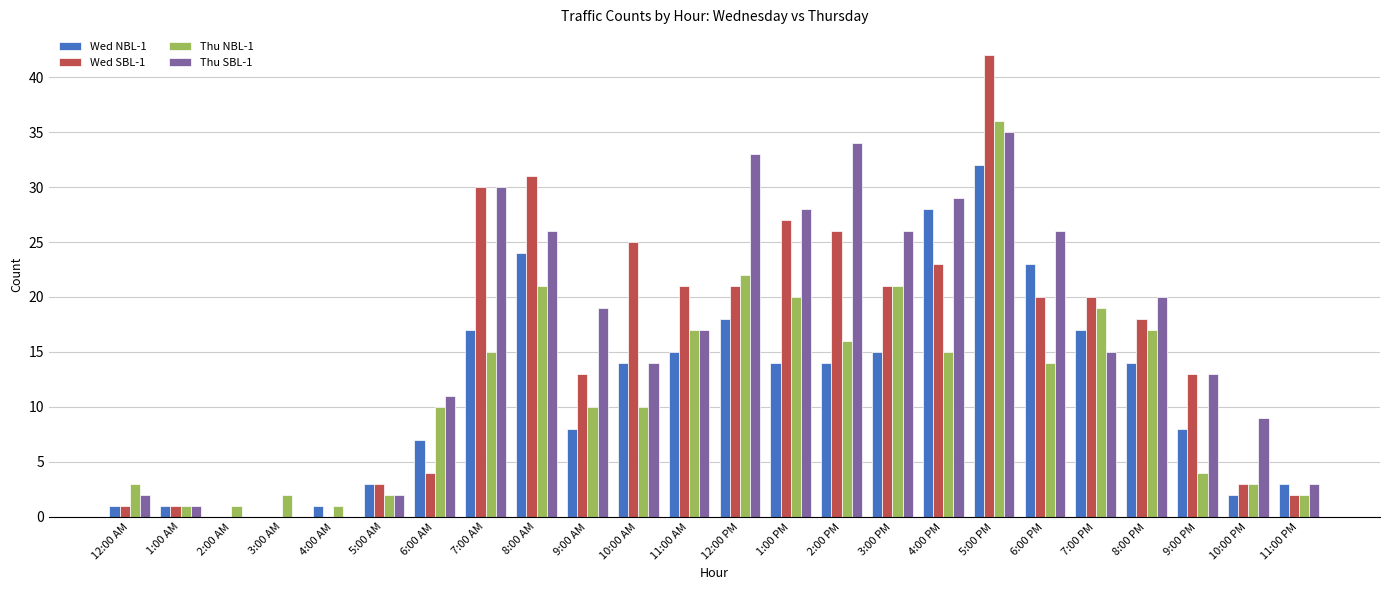

True or false: Thu NBL-1 has a value of 21 at 8:00 AM.

True